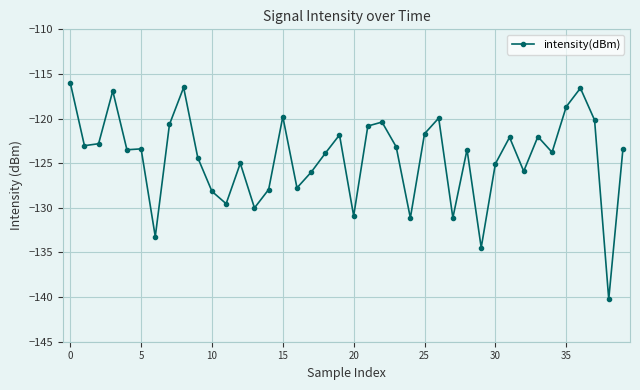

What is the value of the 40th point from the left?

-123.4